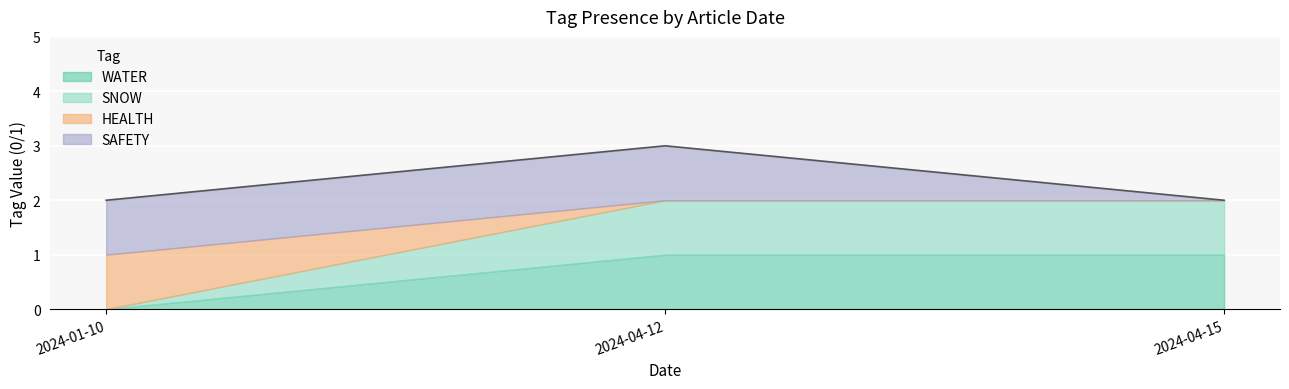

List the labels in order of HEALTH value, smallest first.

2024-04-12, 2024-04-15, 2024-01-10